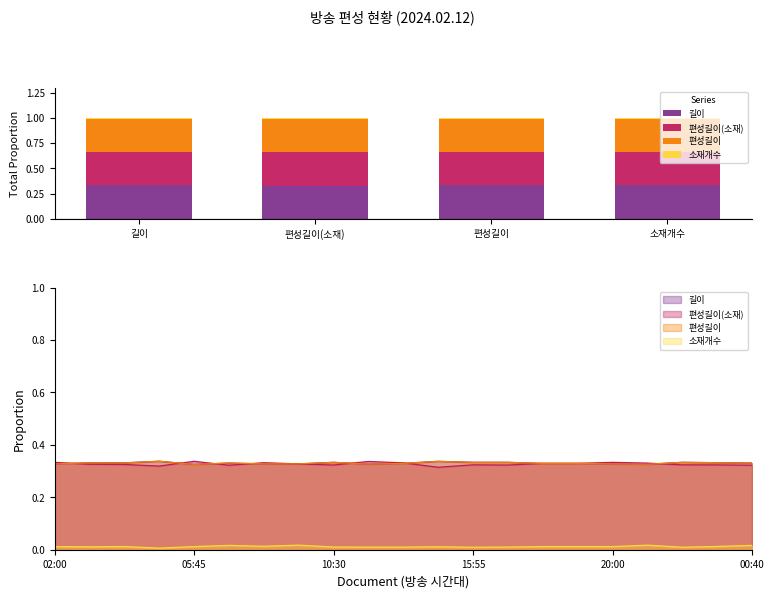

What position from the right is 편성길이?

2